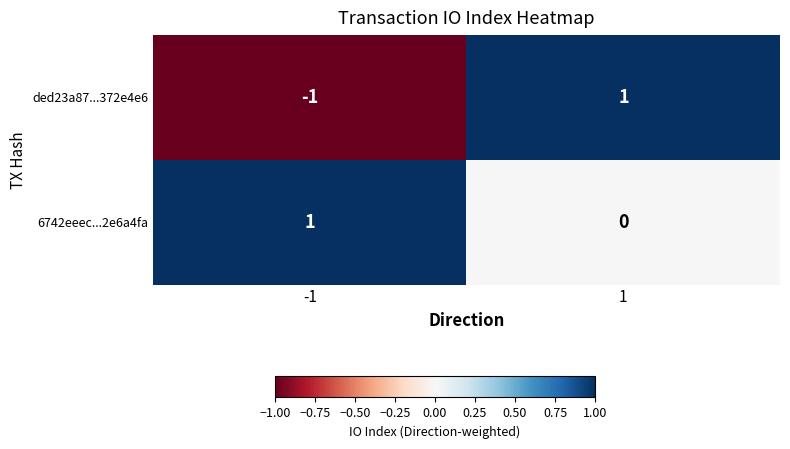

Which series has the largest range (max minus min)?

ded23a87...372e4e6